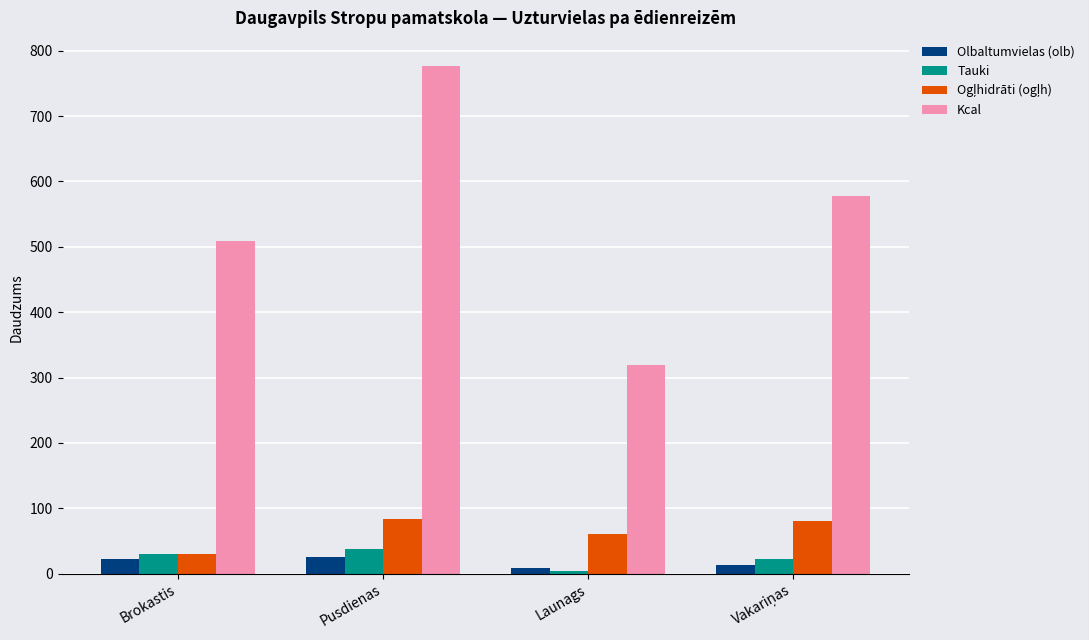

What is the average value of the Olbaltumvielas (olb) series?

17.7